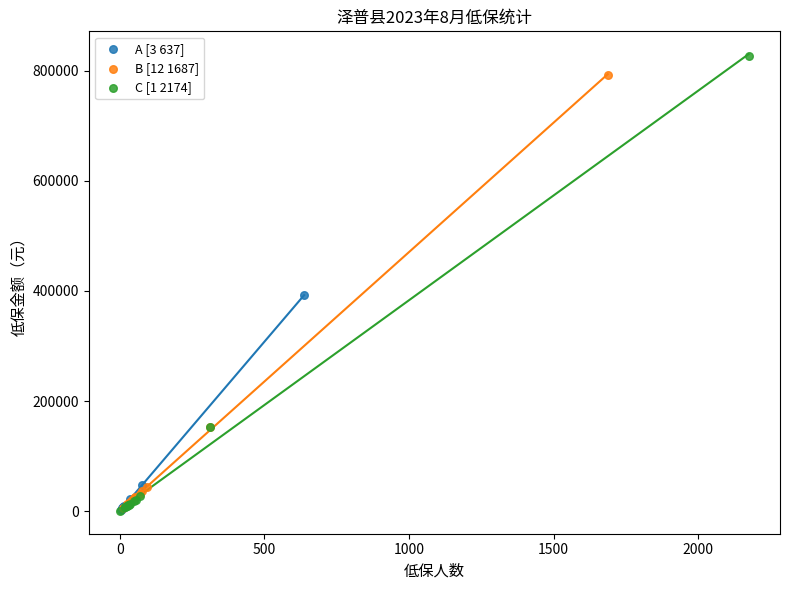

Which series has the widest spread of Y values?

C [1 2174]